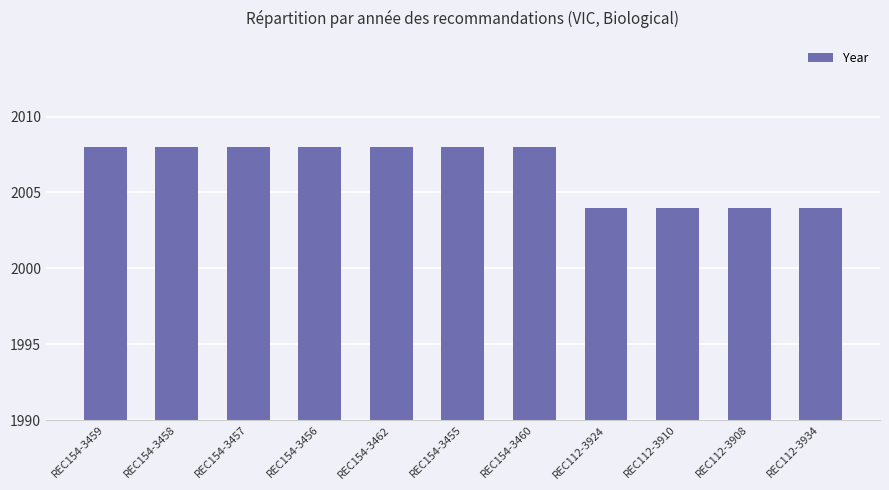

What is the difference between the maximum and minimum values?

4